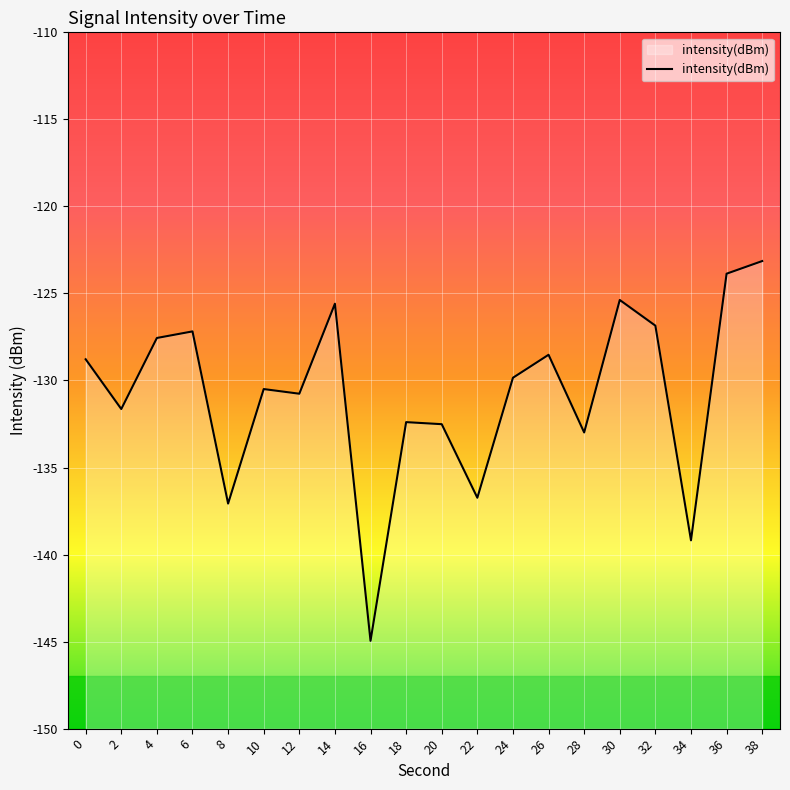

Count the number of data series in this chart.

1